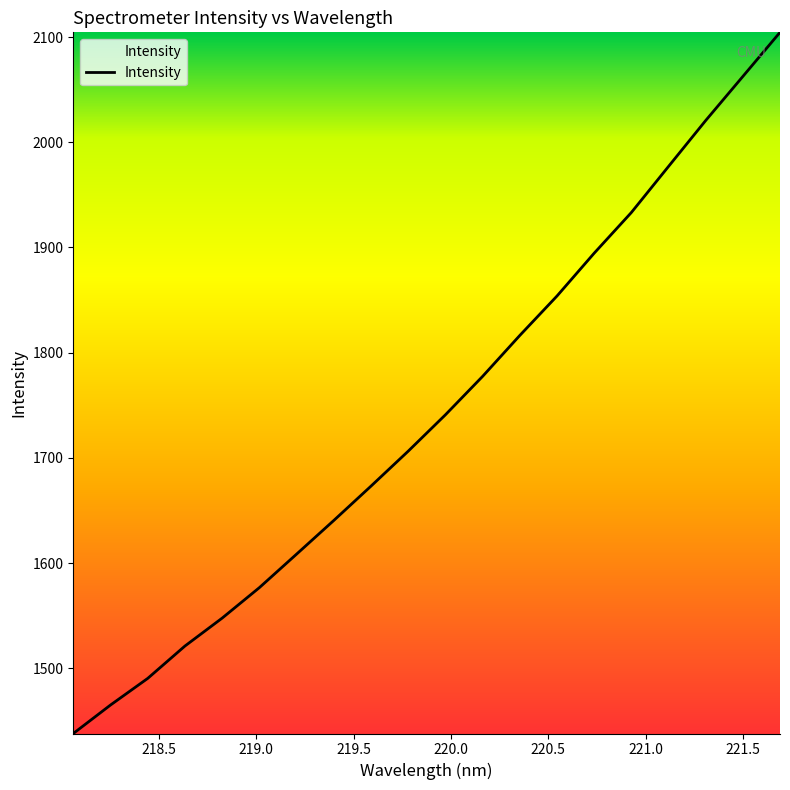

What is the maximum value shown in the chart?

2104.5